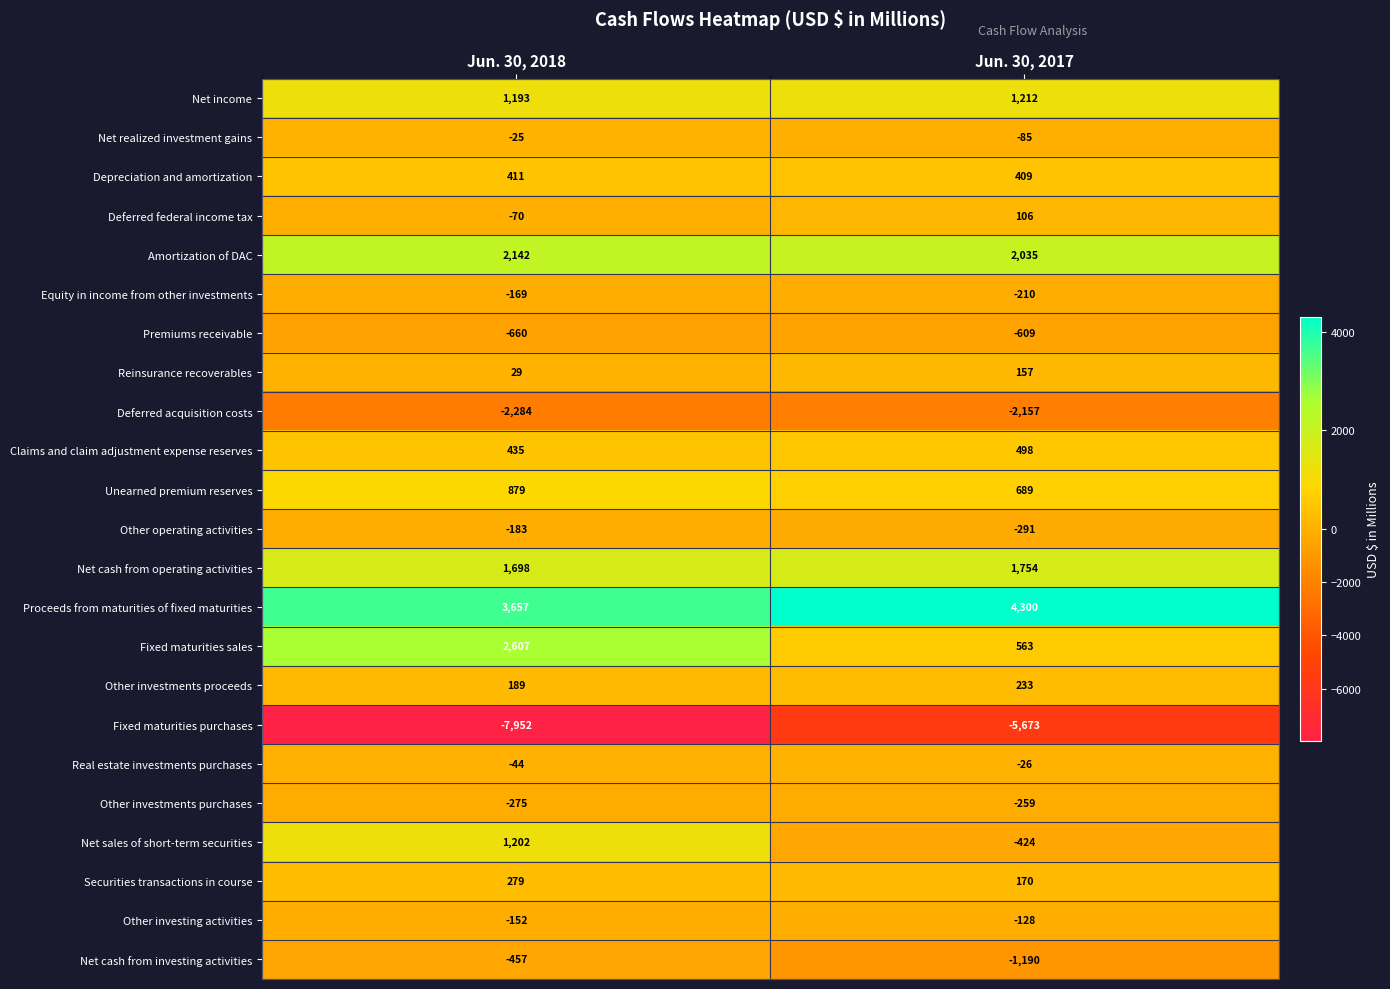

True or false: Unearned premium reserves has a value of 430 at Jun. 30, 2018.

False